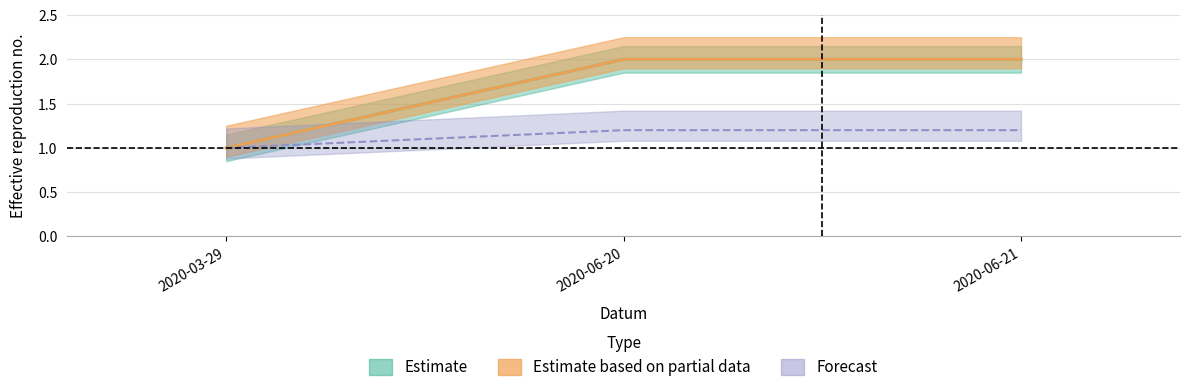

What is the sum of all Koeficient values?

5.0